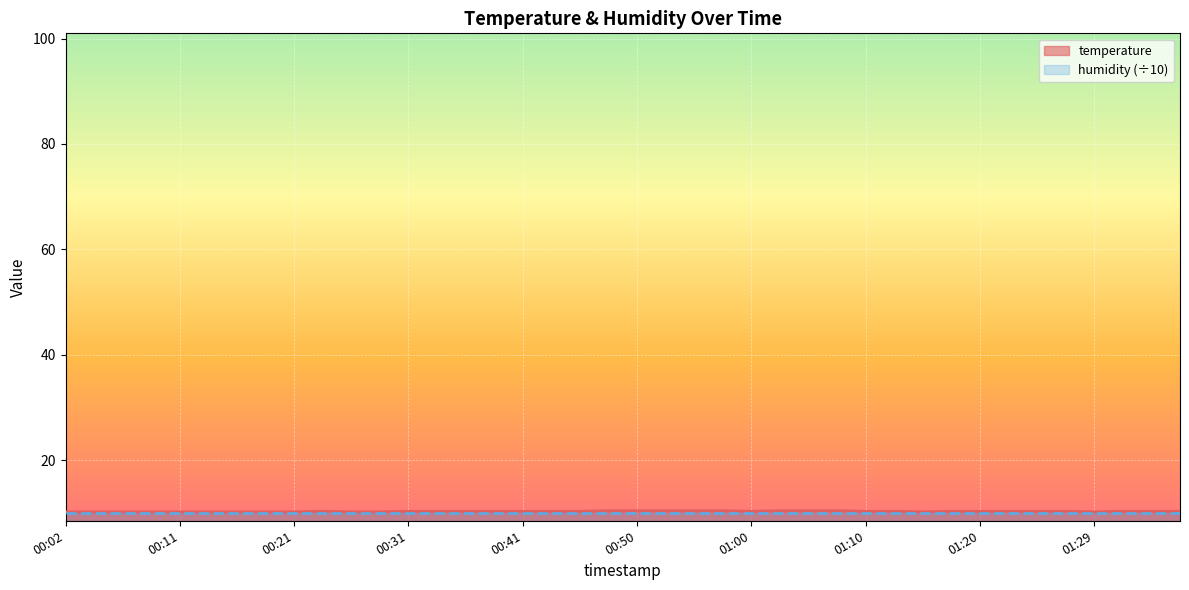

Rank the categories by value from highest to lowest.

00:48, 00:50, 00:53, 00:55, 00:58, 01:02, 01:05, 01:07, 00:24, 00:31, 00:33, 00:36, 00:38, 00:41, 00:43, 00:45, 01:00, 01:10, 01:12, 01:17, 01:20, 01:22, 01:24, 01:27, 01:32, 01:34, 01:37, 00:02, 00:04, 00:06, 00:09, 00:11, 00:14, 00:16, 00:19, 00:21, 00:26, 00:28, 01:15, 01:29